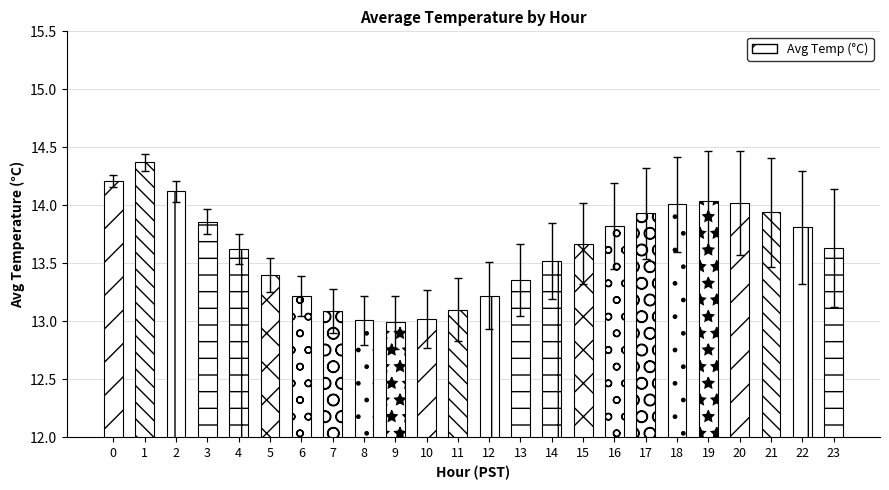

What is the change in value from 6 to 10?

-0.2